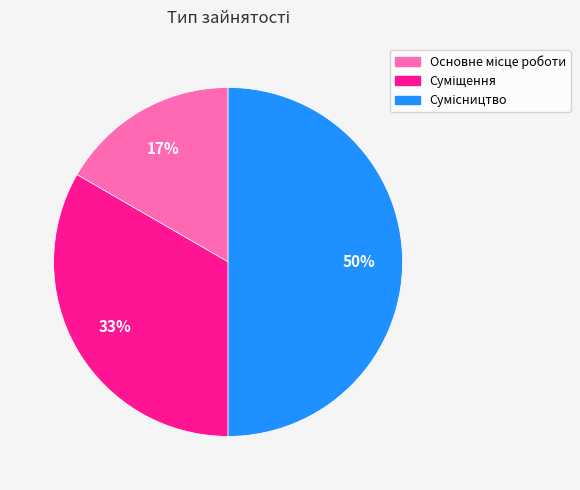

To the nearest percent, what is the average slice percentage?

33%